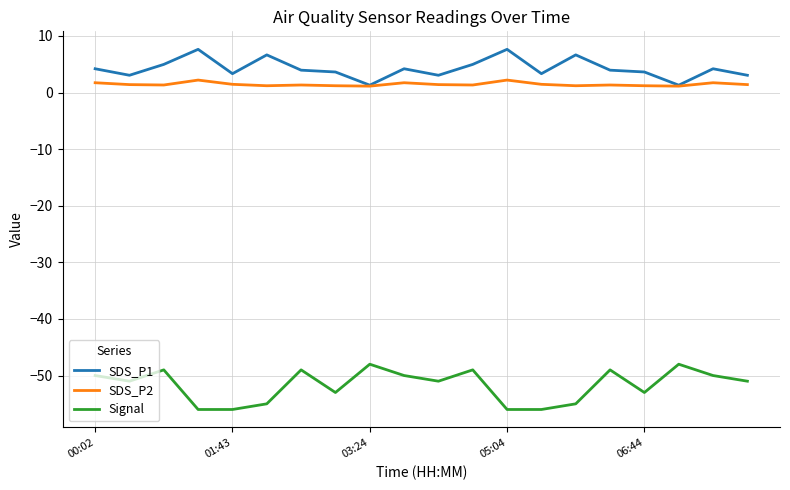

List the series in order of their peak value, lowest first.

Signal, SDS_P2, SDS_P1